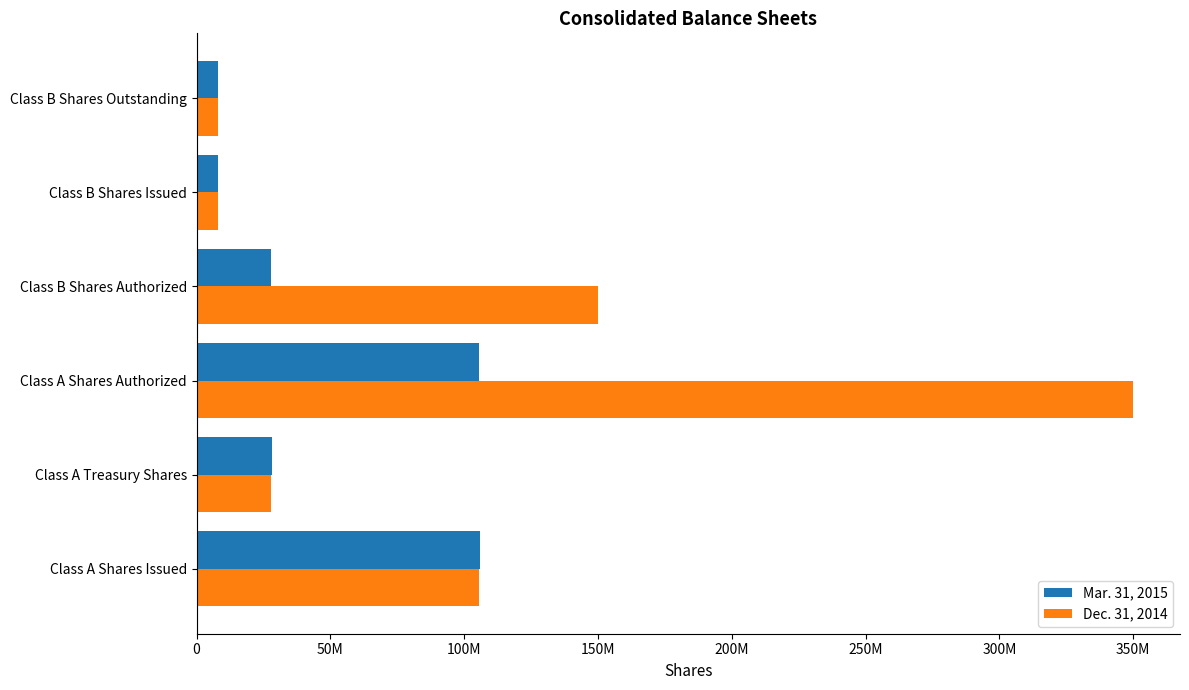

What are all the series names shown in the legend?

Mar. 31, 2015, Dec. 31, 2014